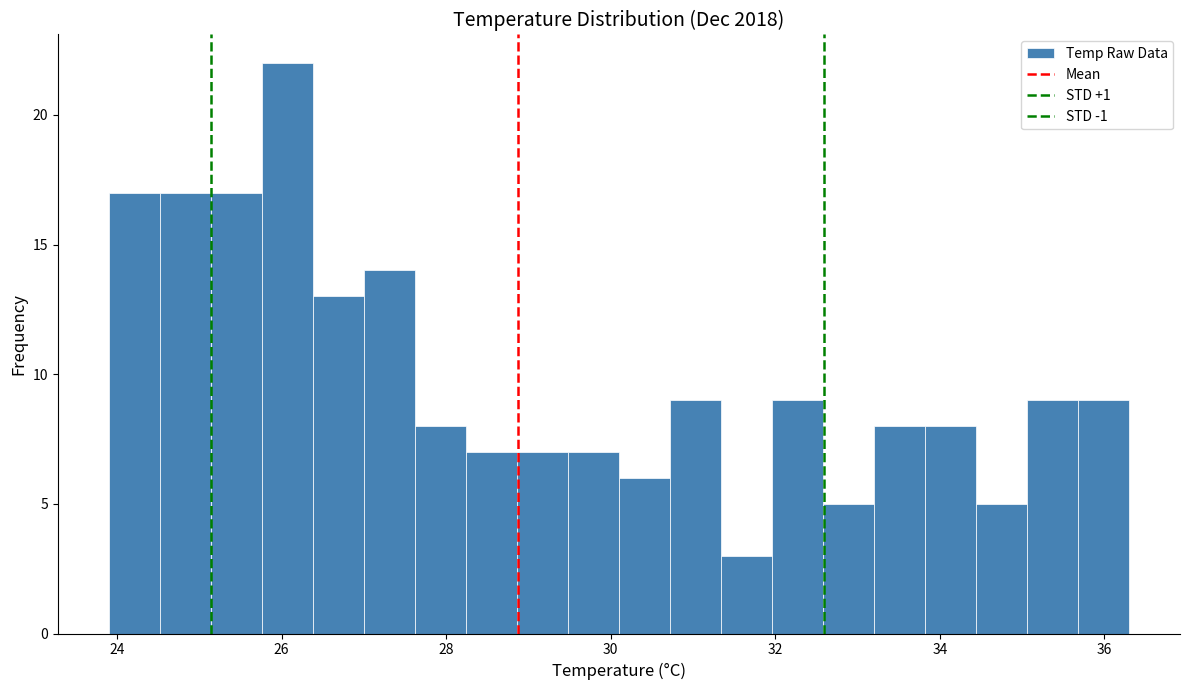

Read against the x-axis, roughly where is the centre of the tallest bar?

26.0